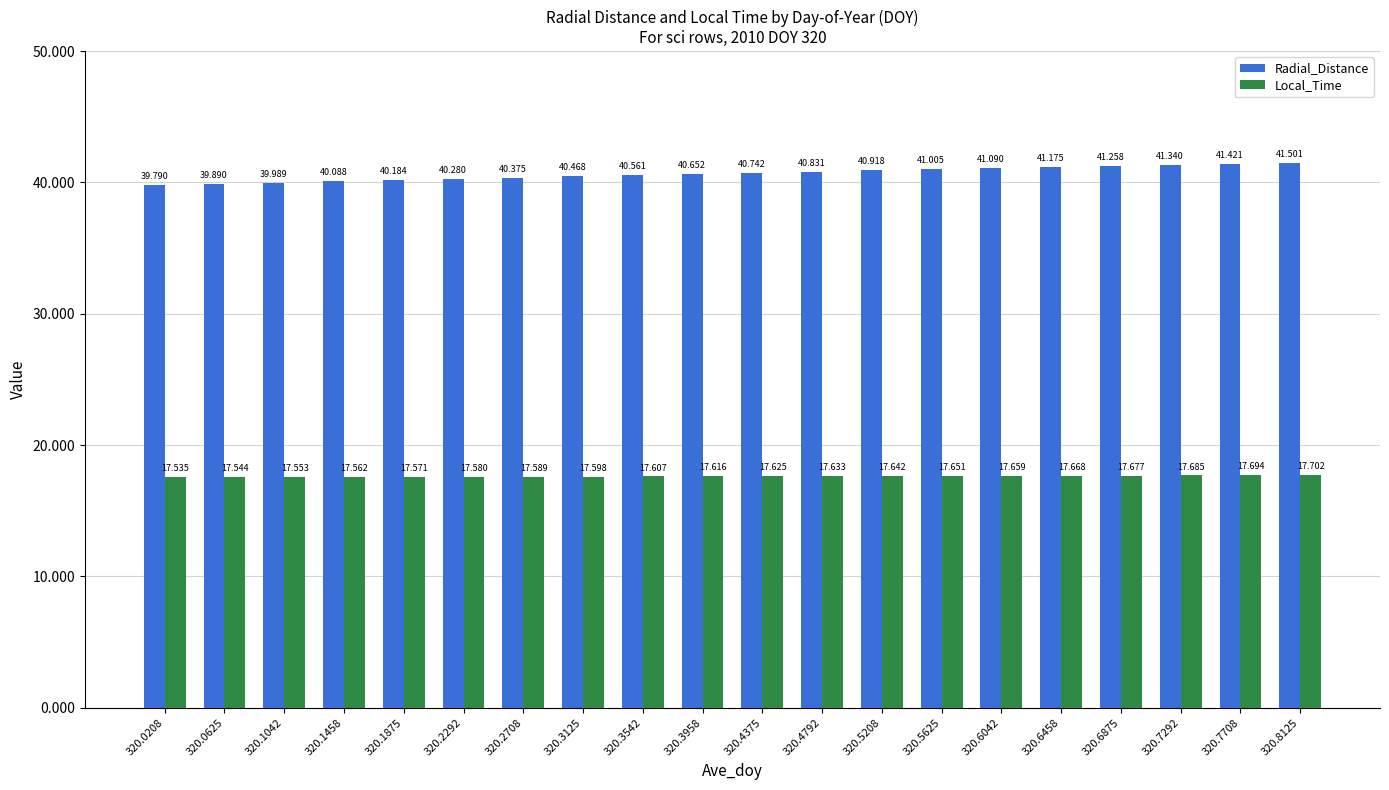

What is the value of the Local_Time bar at the 3rd from the left?

17.6